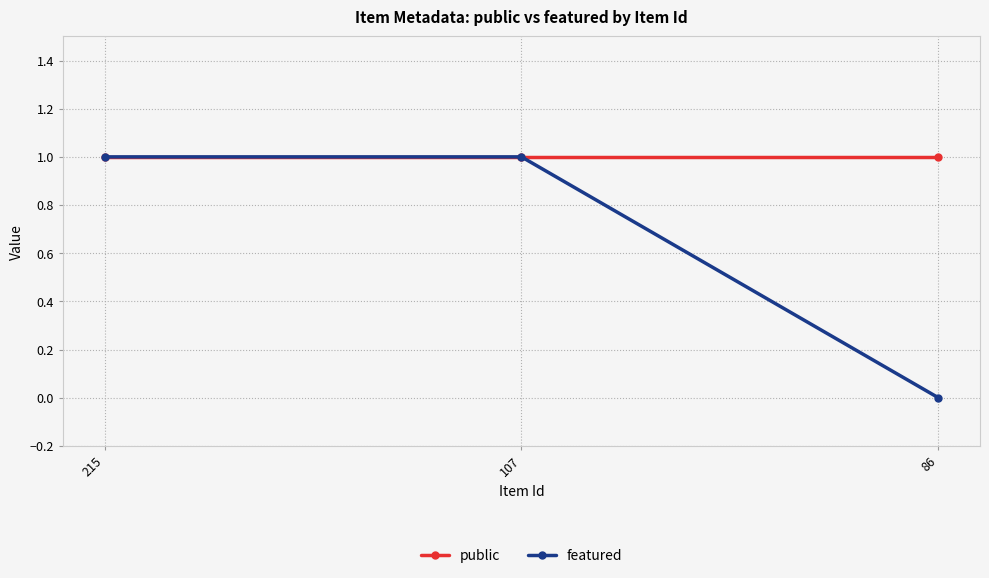

Which series has the largest total across all categories?

public